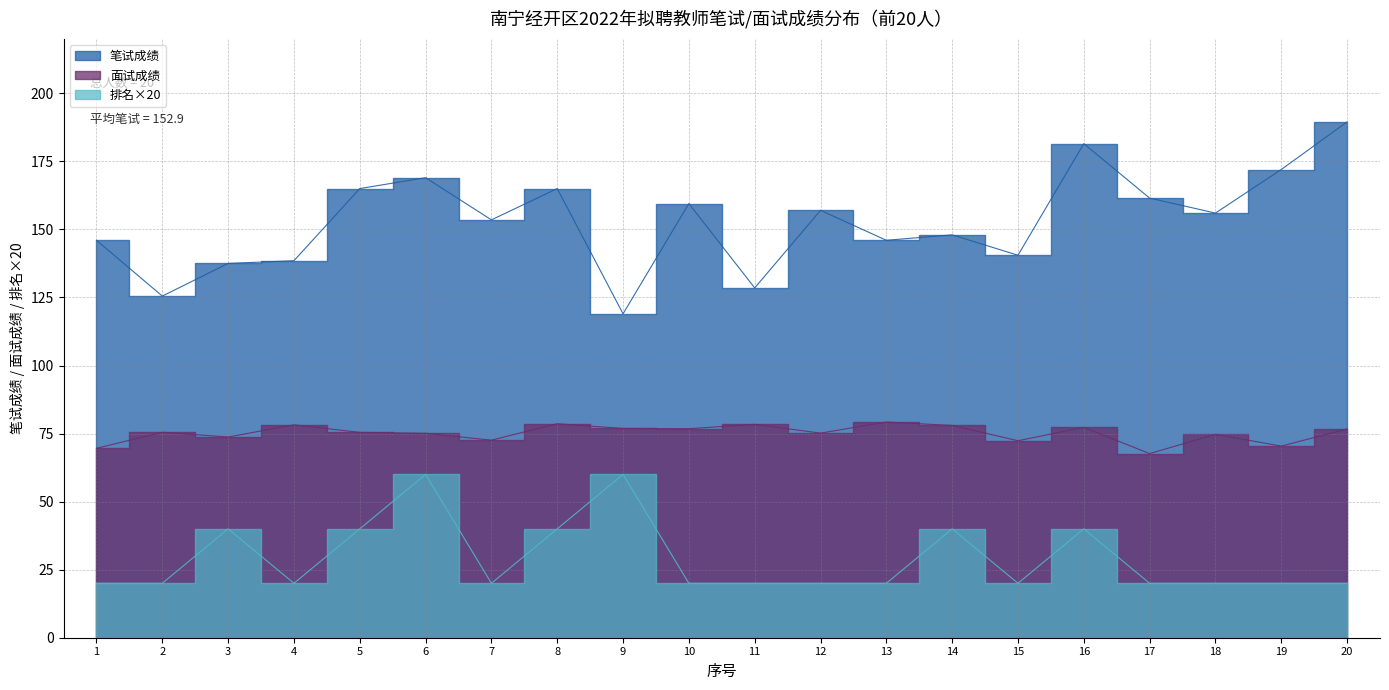

The value of 笔试成绩 at 11 is 128.5. True or false?

True